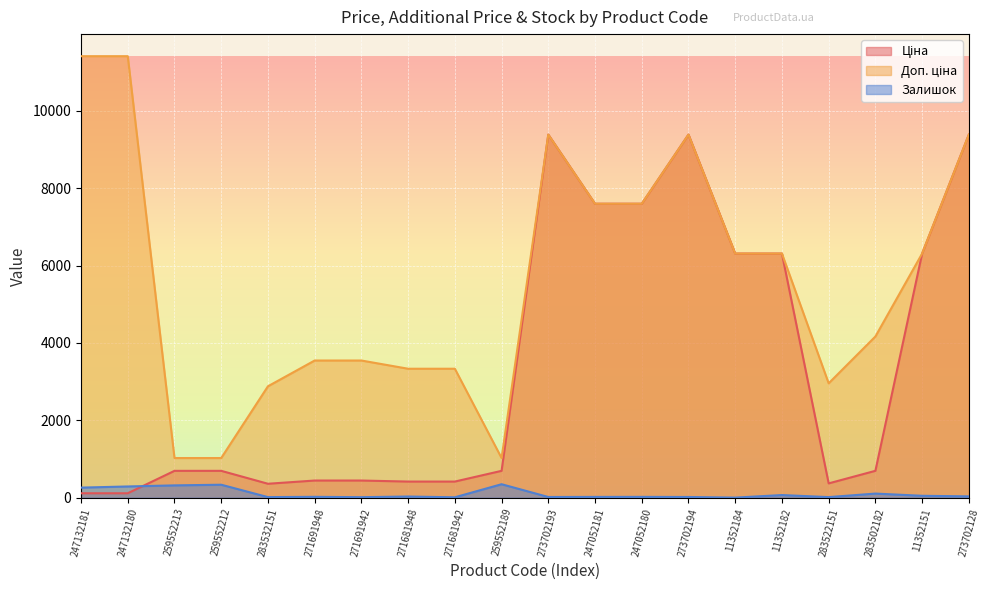

The Залишок series shows 21.0 at 247052180. True or false?

True